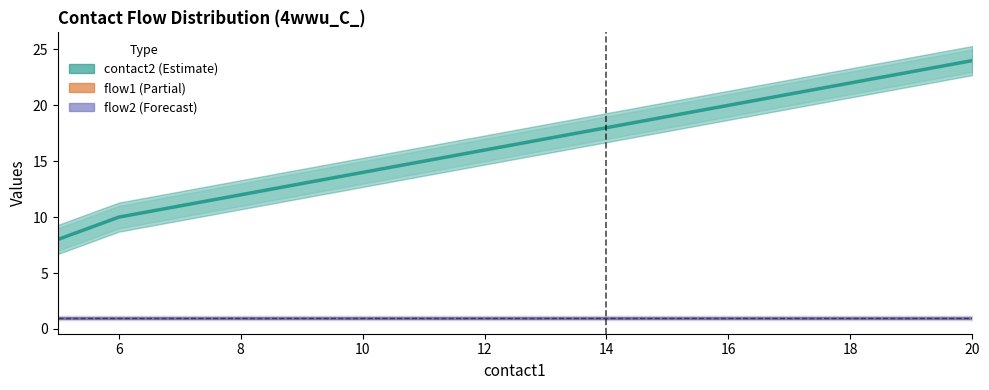

How many data points does each series have?

16